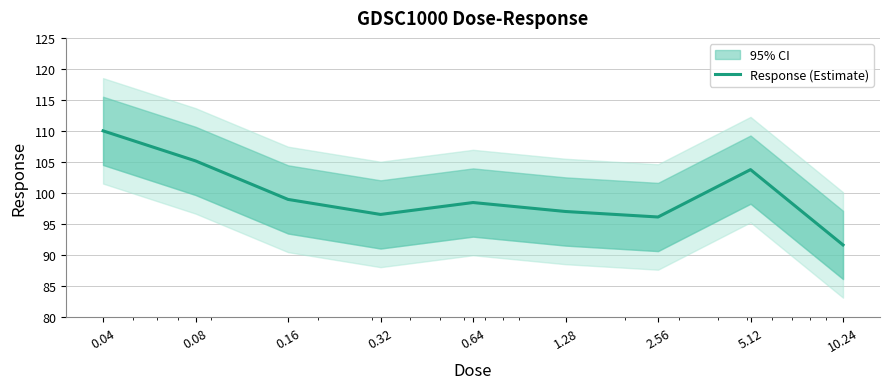

What is the change in value from 0.16 to 0.64?

-0.5